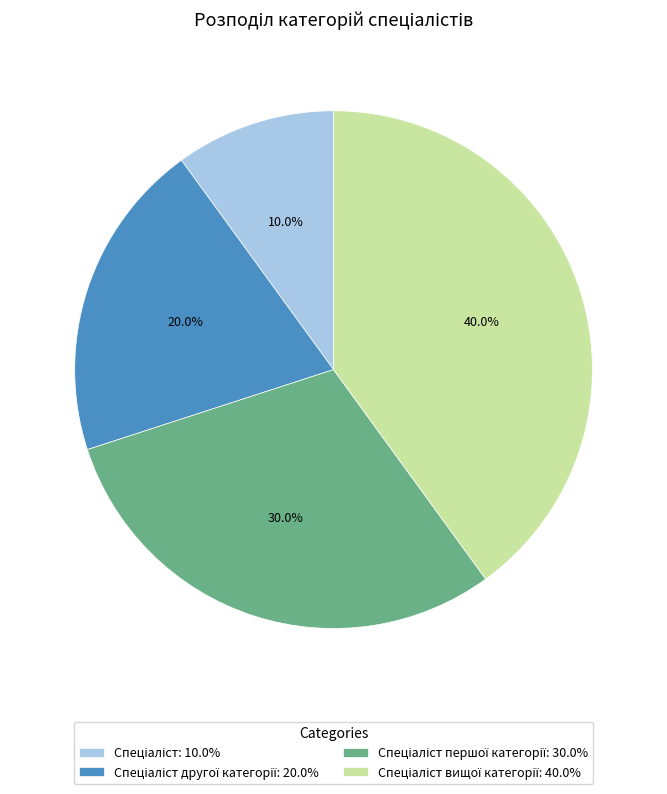

Does any single category account for the majority?

No